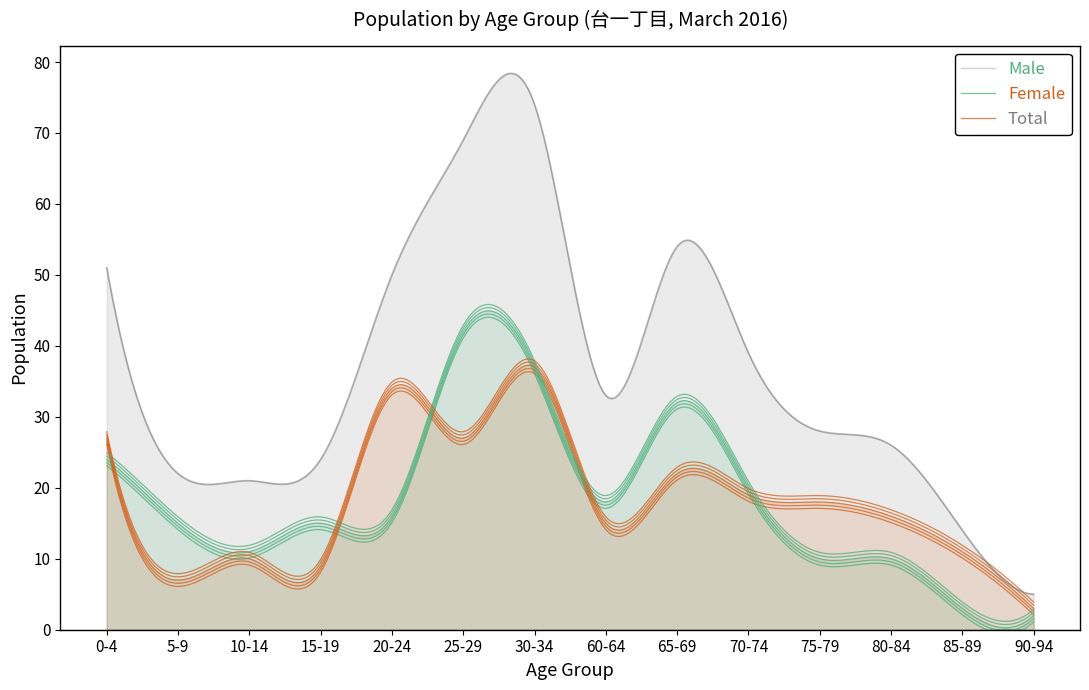

The Total series shows 2 at 90-94. True or false?

False